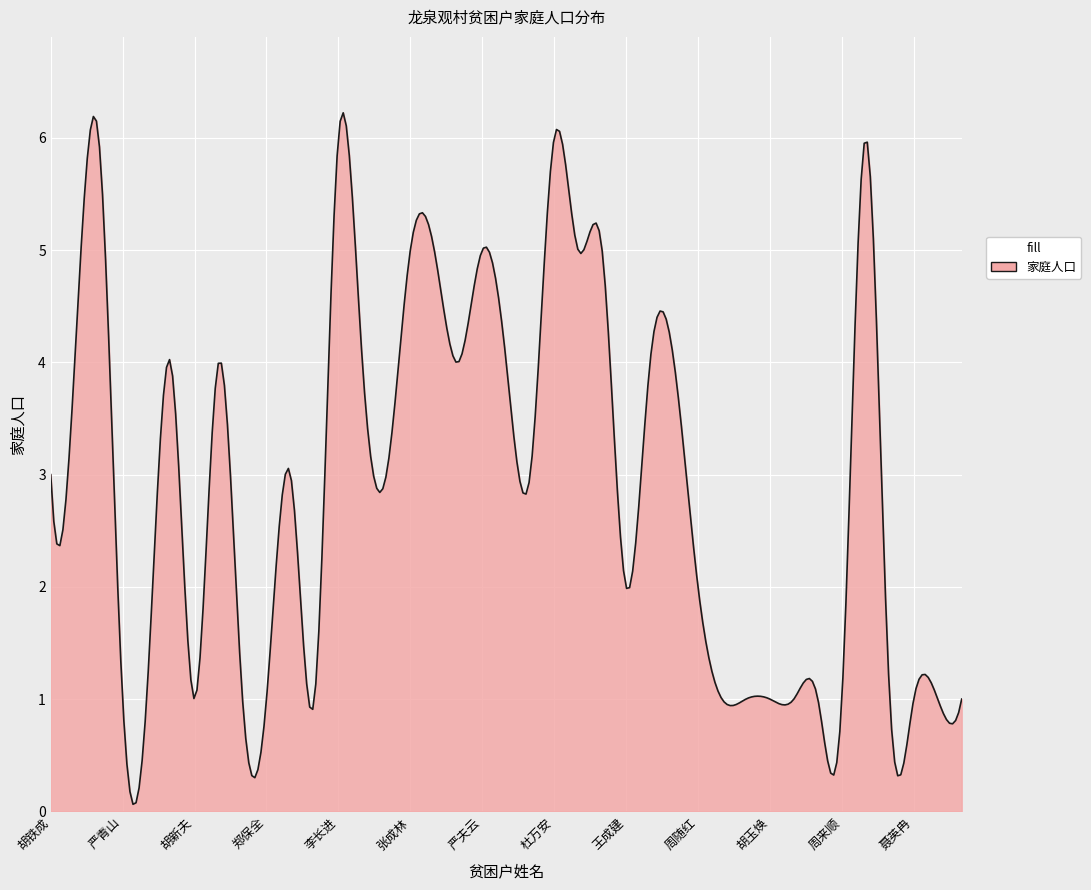

What is the greatest value displayed?

6.2